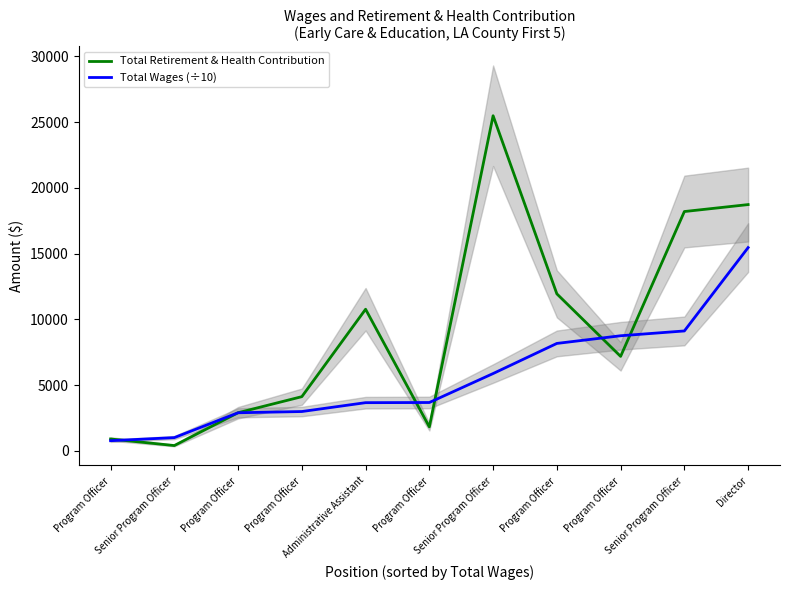

At which category is the sum across all series the highest?

Director